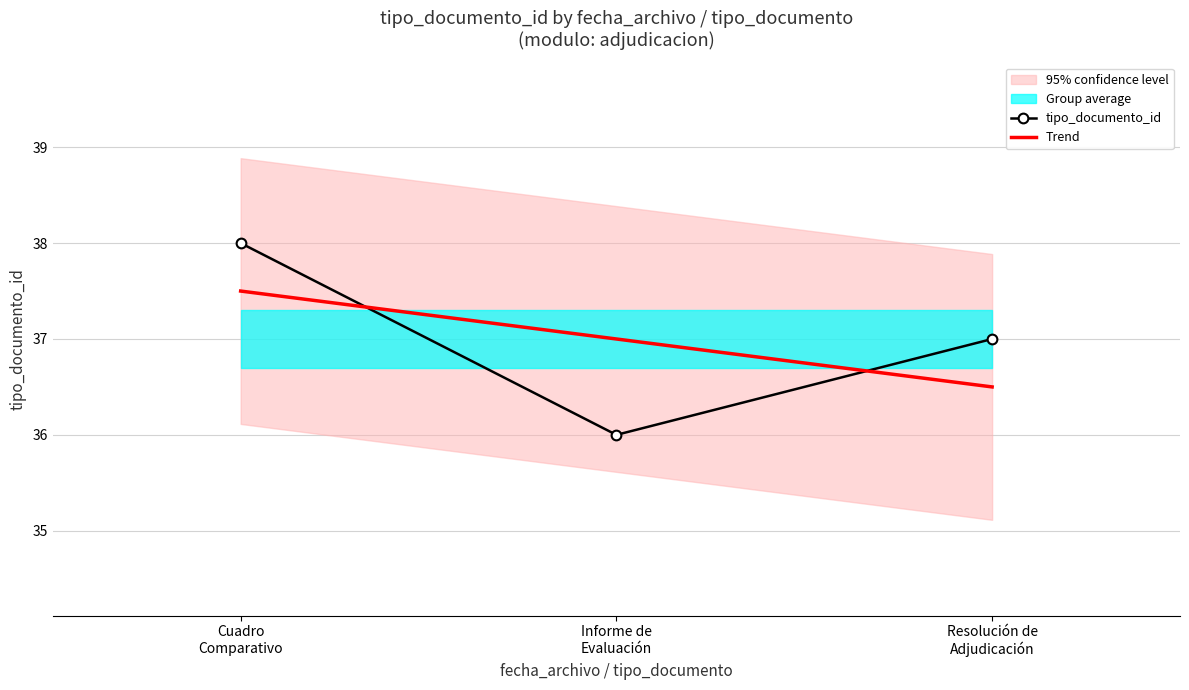

What is the highest value of the tipo_documento_id series?

38.0